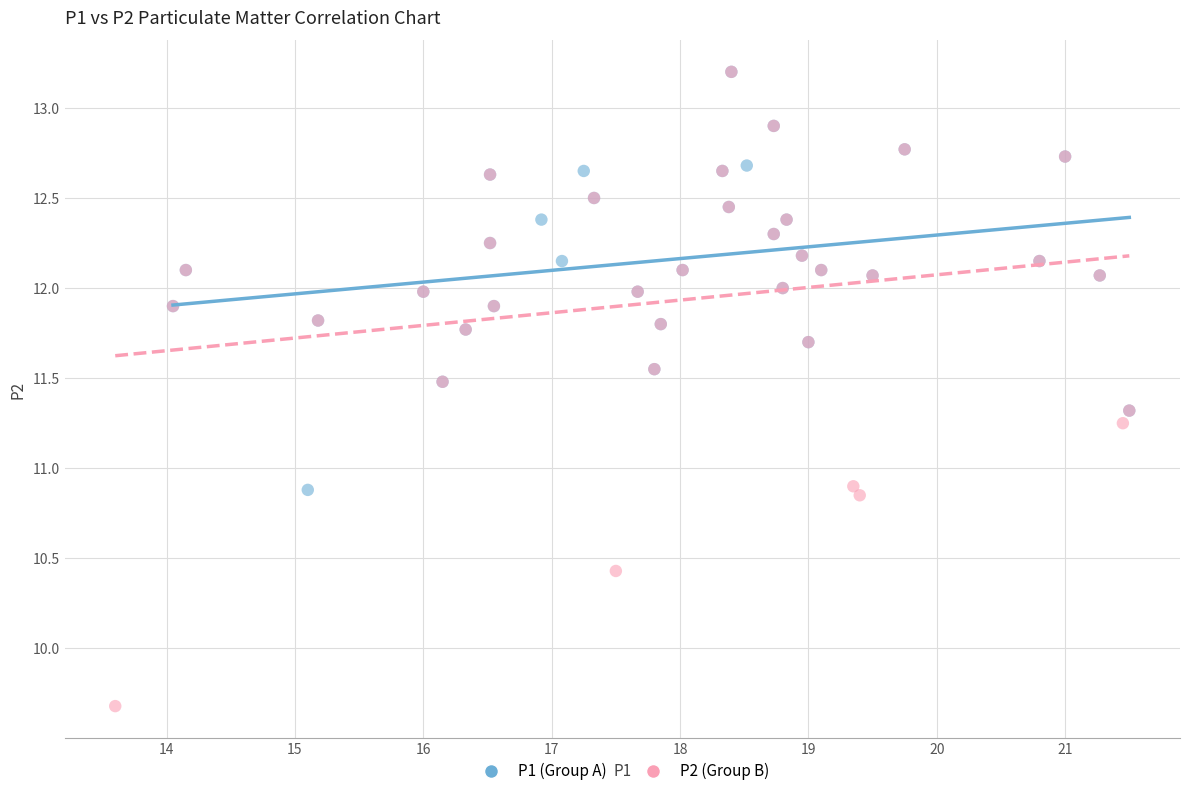

Which series contains the lowest Y value?

P2 (Group B)